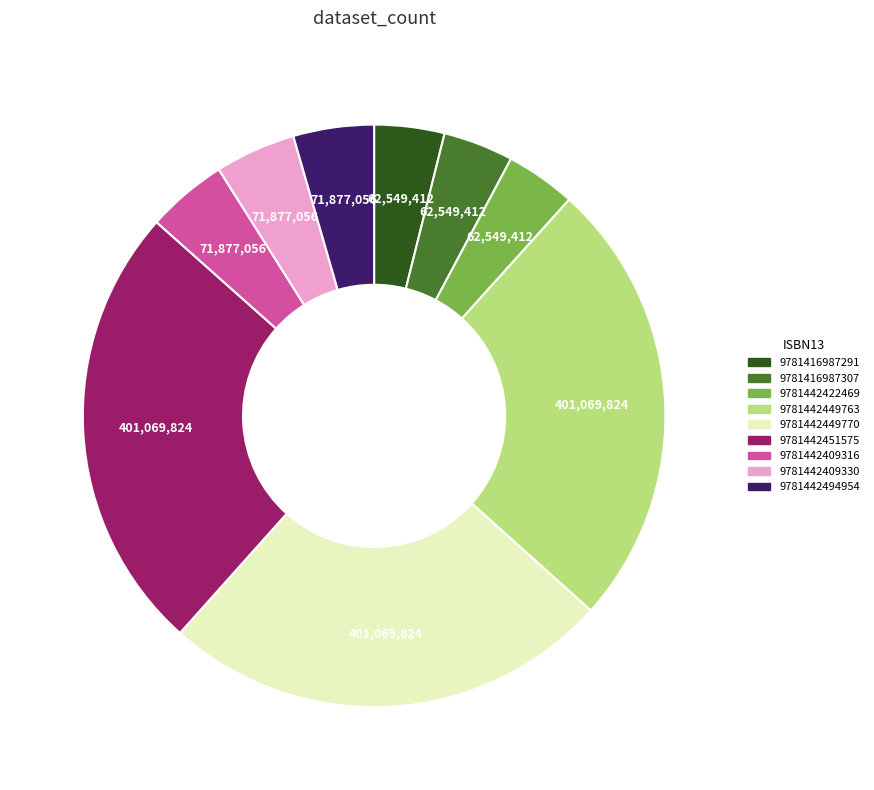

Which has a higher value, 9781442409316 or 9781442451575?

9781442451575